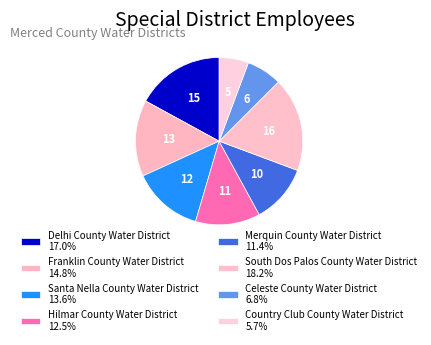

Which category has the biggest portion of the pie?

South Dos Palos County Water District